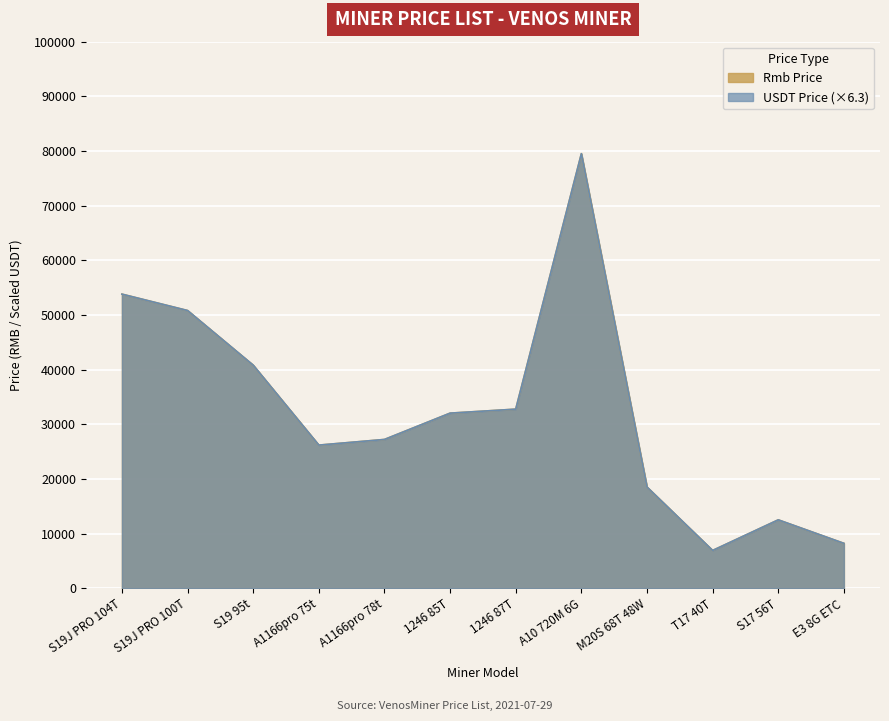

What is the lowest value of the Rmb Price series?

6900.0